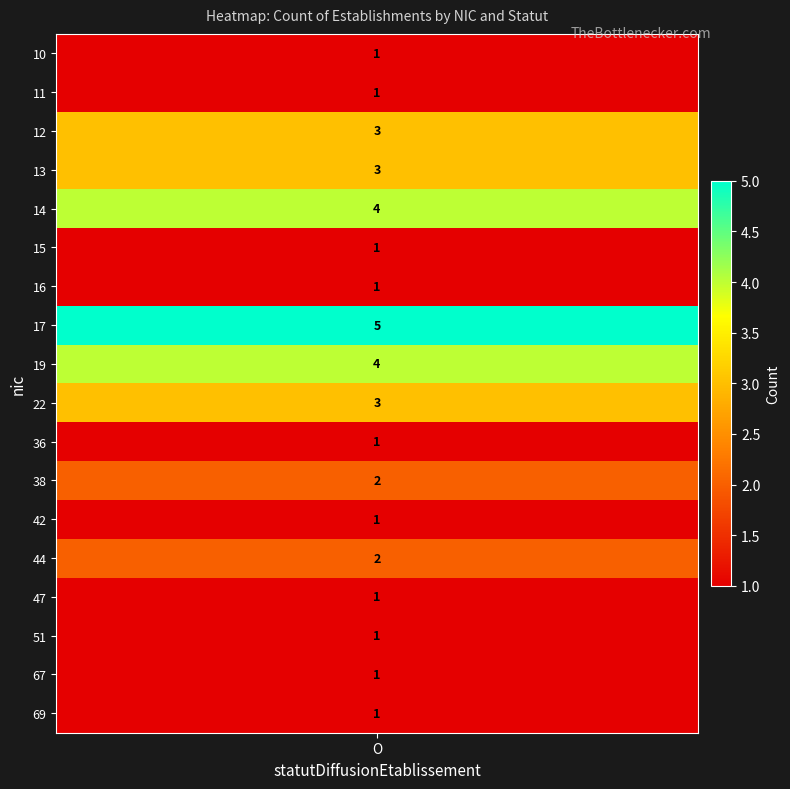

How many values exceed 1?

8